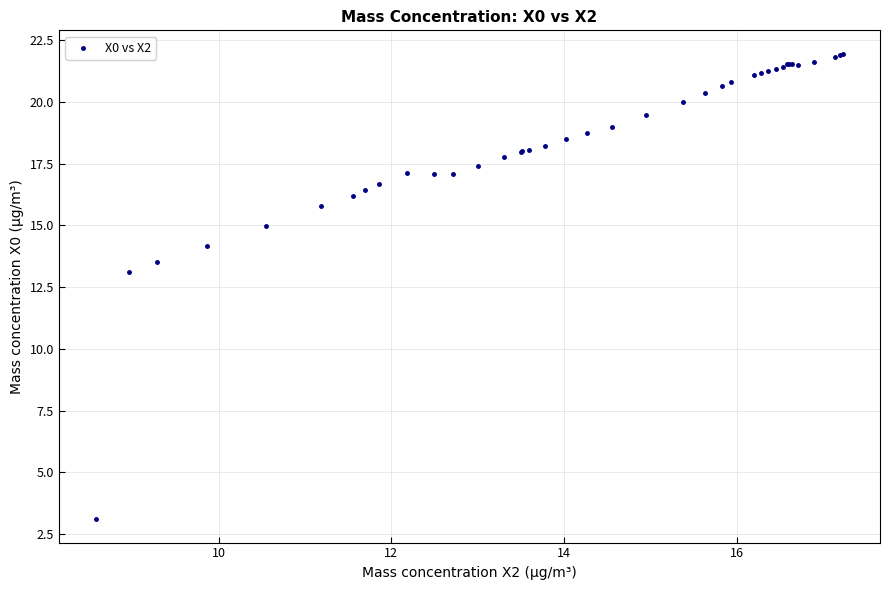

What Y value in the scatter plot is closest to 12?

13.1